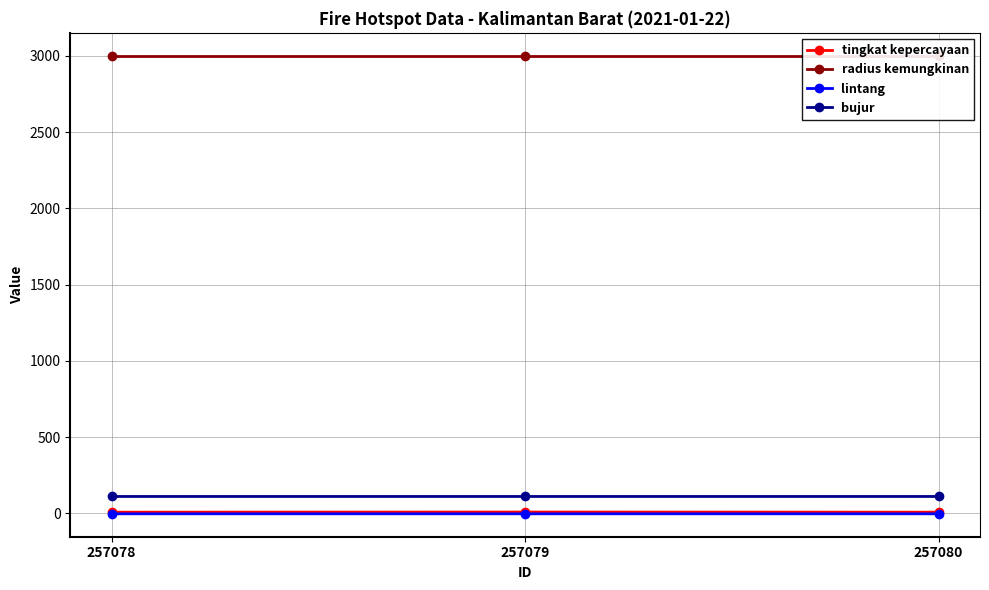

What is the sum of the radius kemungkinan values at 257079 and 257078?

6000.0